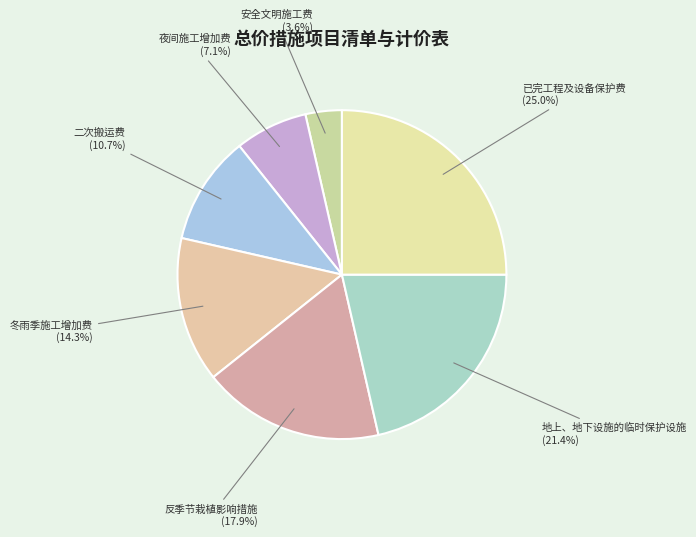

What is the smallest slice in the pie chart?

安全文明施工费